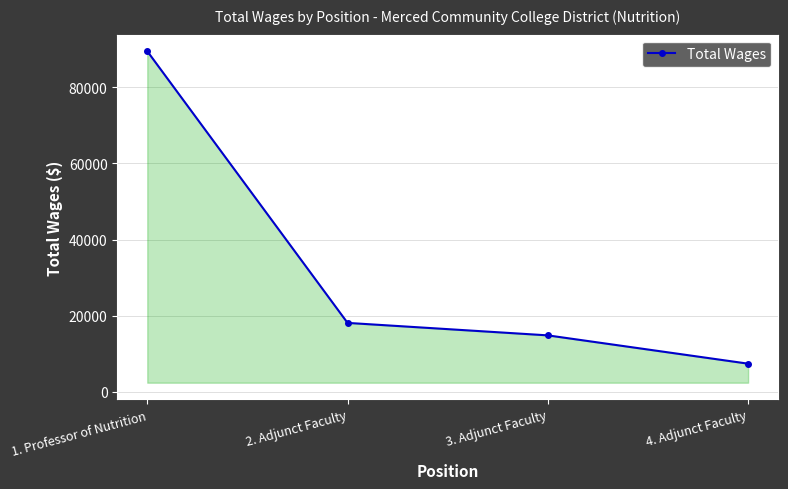

What is the sum of all values?

129845